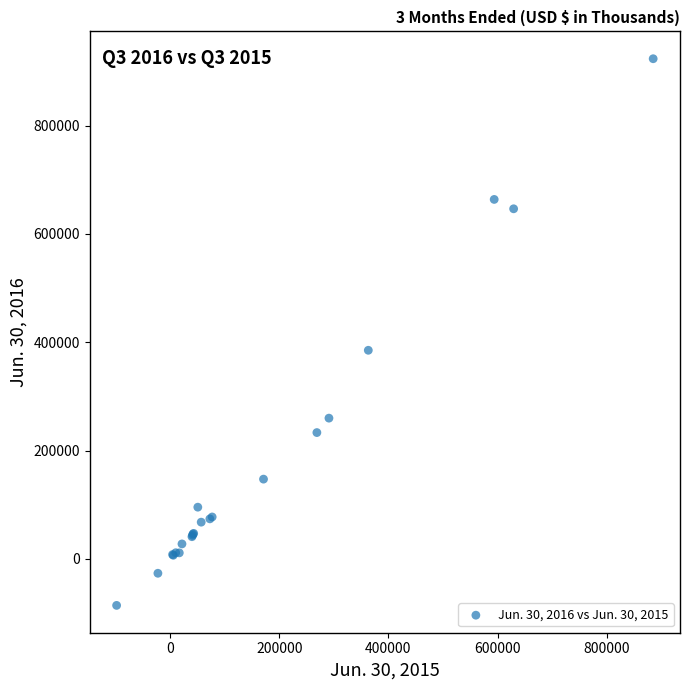

What Y value in the scatter plot is closest to 418725?

385082